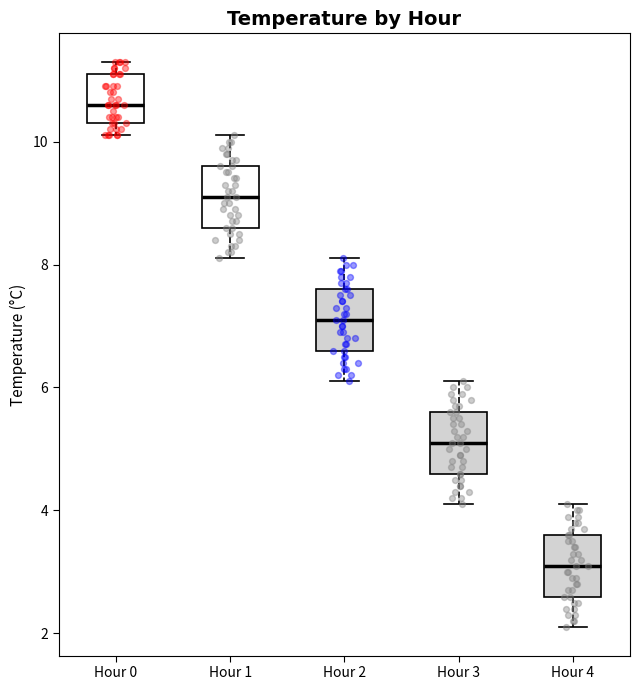

Where does the upper whisker of the box for Hour 2 end on the y-axis? The values are not printed on the chart, so give them approximately, as read against the axis.

8.2